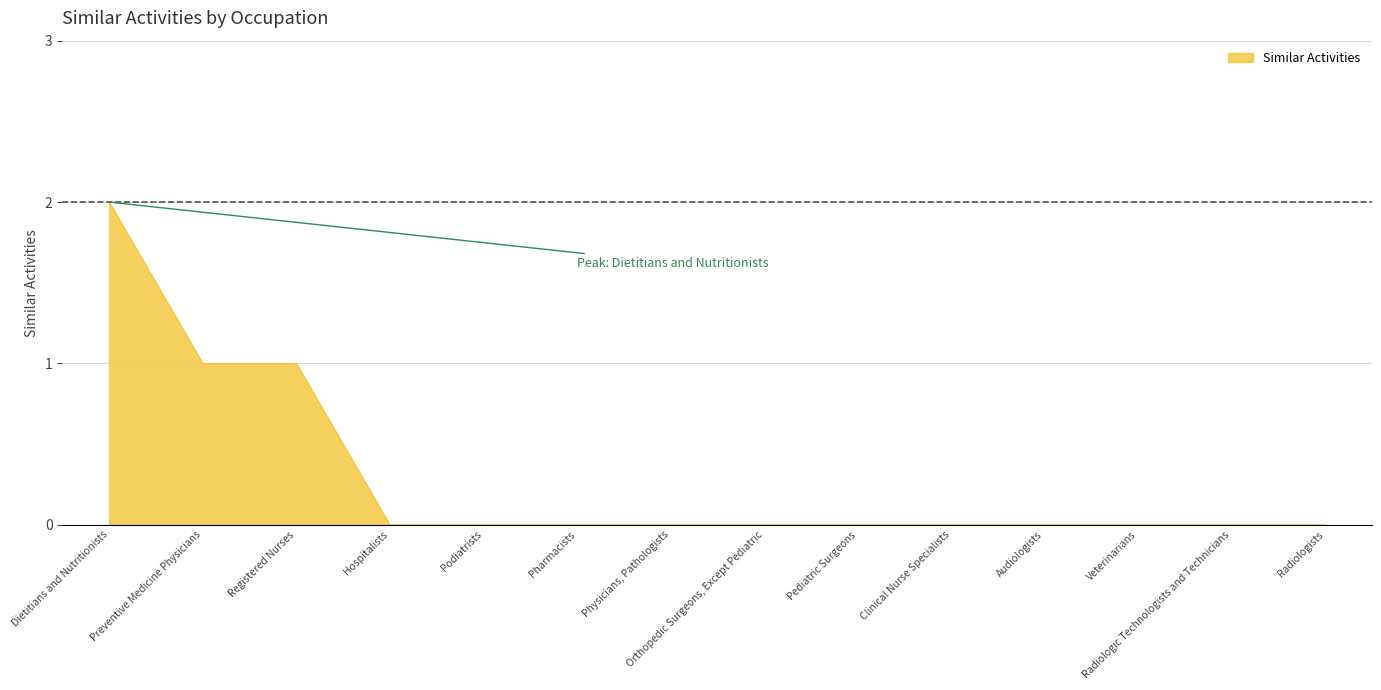

True or false: the data shows 1 at Veterinarians.

False